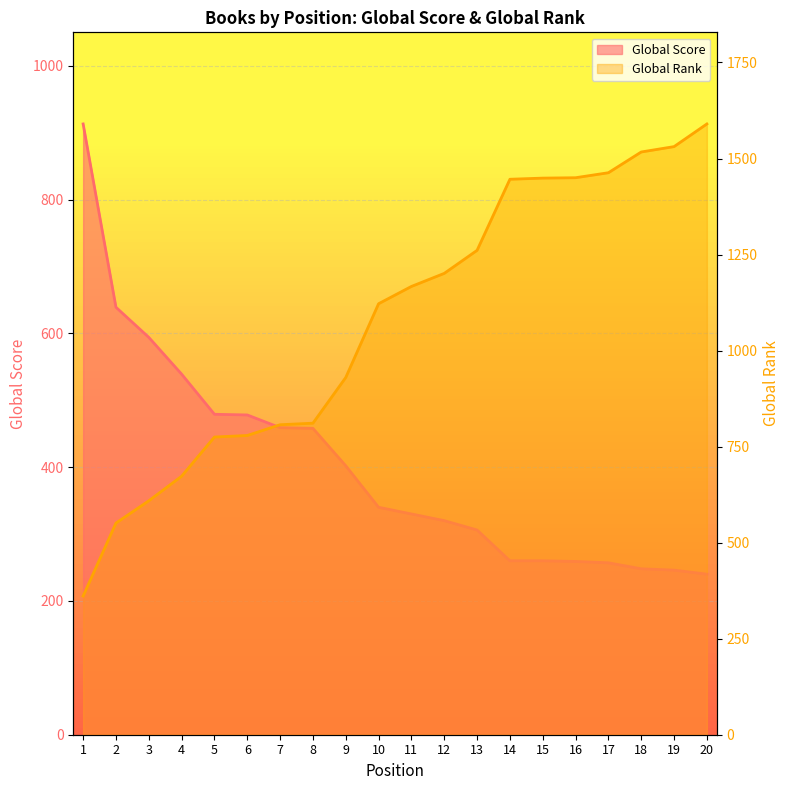

True or false: Global Score and Global Rank intersect in this chart.

True